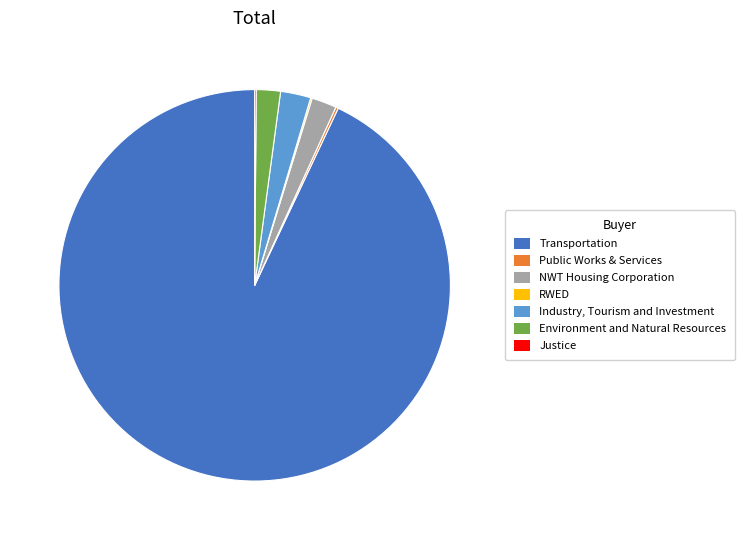

Is there a majority slice in this chart?

Yes